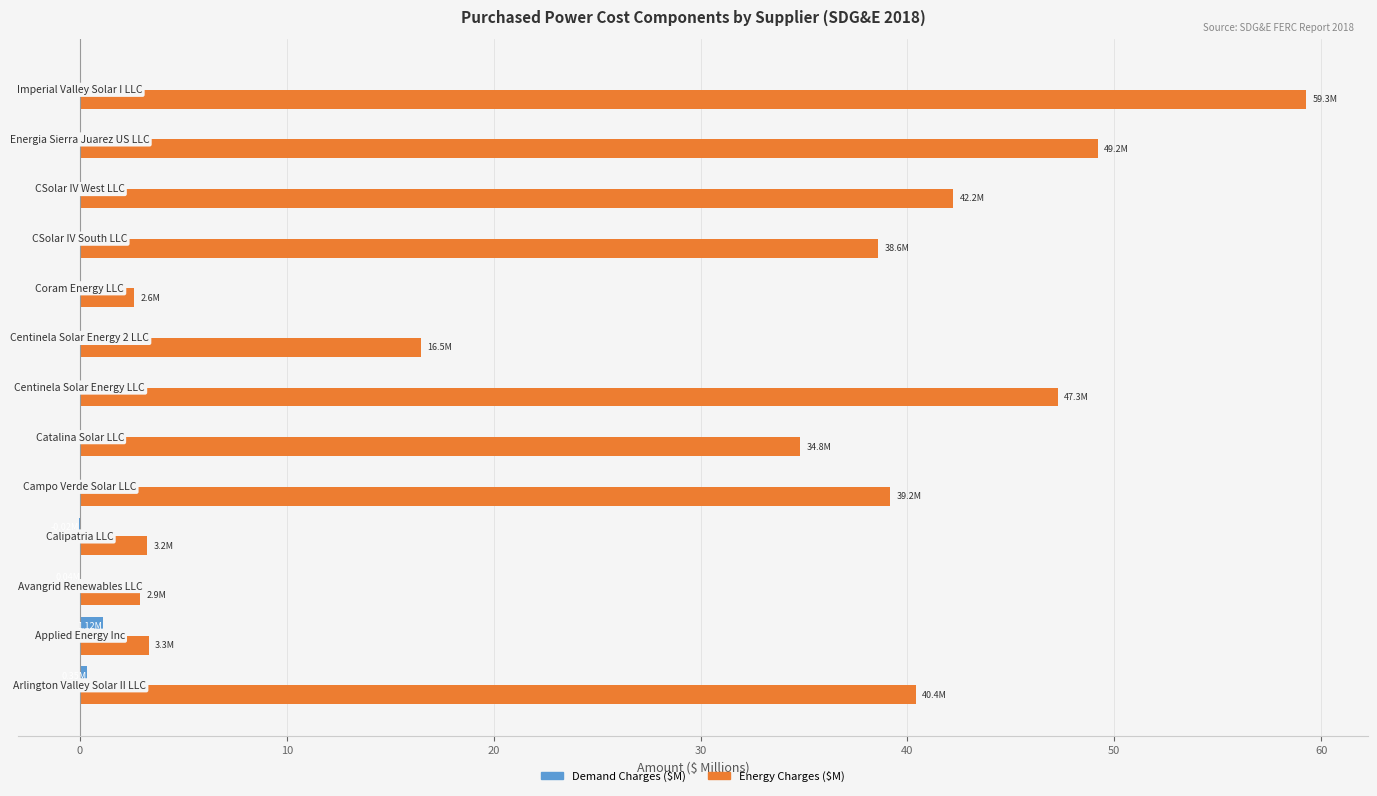

What is the sum of all Energy Charges ($M) values?

379.6